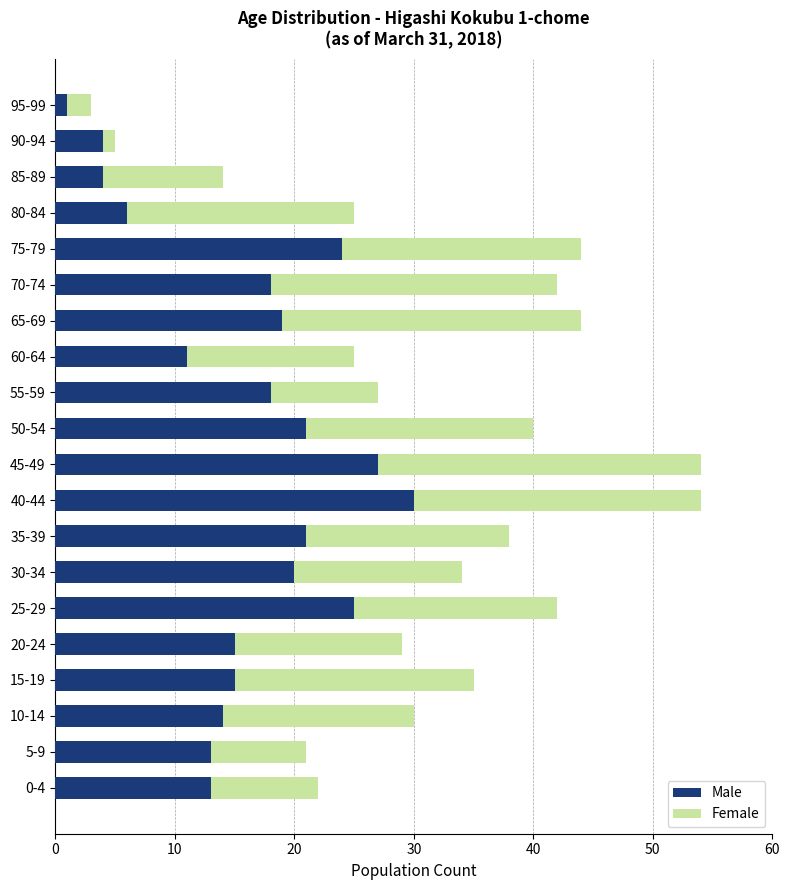

The value of Male at 55-59 is 18. True or false?

True